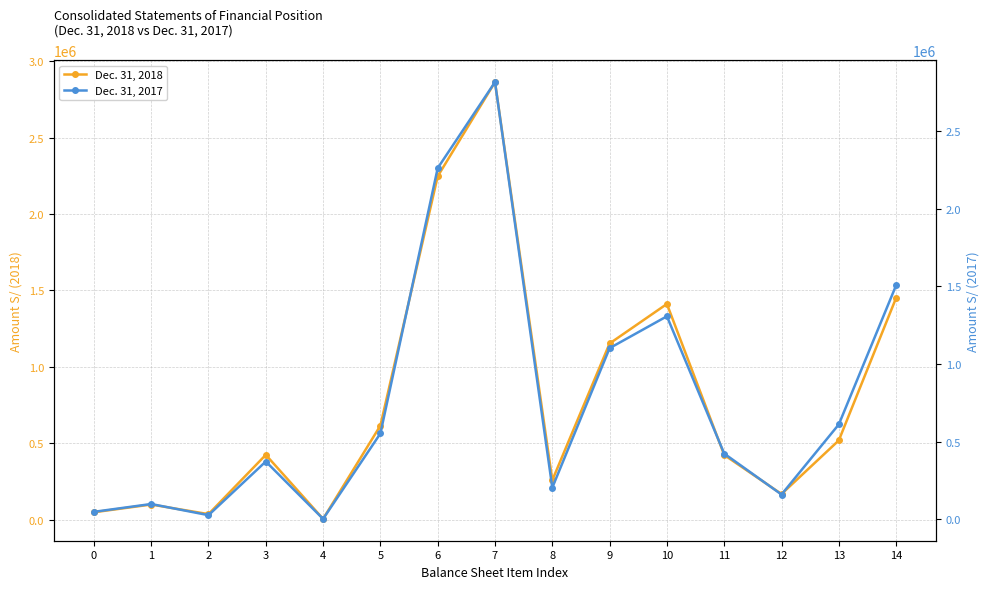

What is the average value of the Dec. 31, 2018 series?

781948